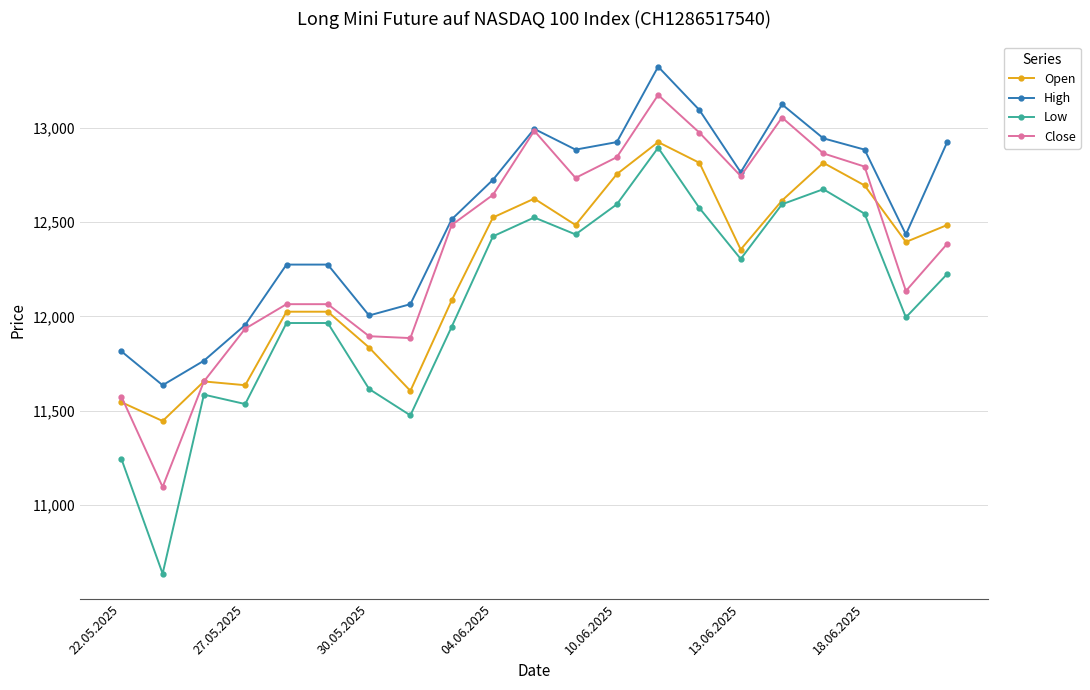

What is the value of the Low point at the 4th from the left?

11535